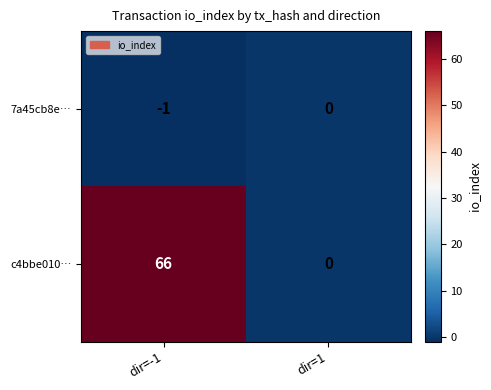

Reading left to right, what are all the values shown in this chart?

7a45cb8e…: -1	0
c4bbe010…: 66	0